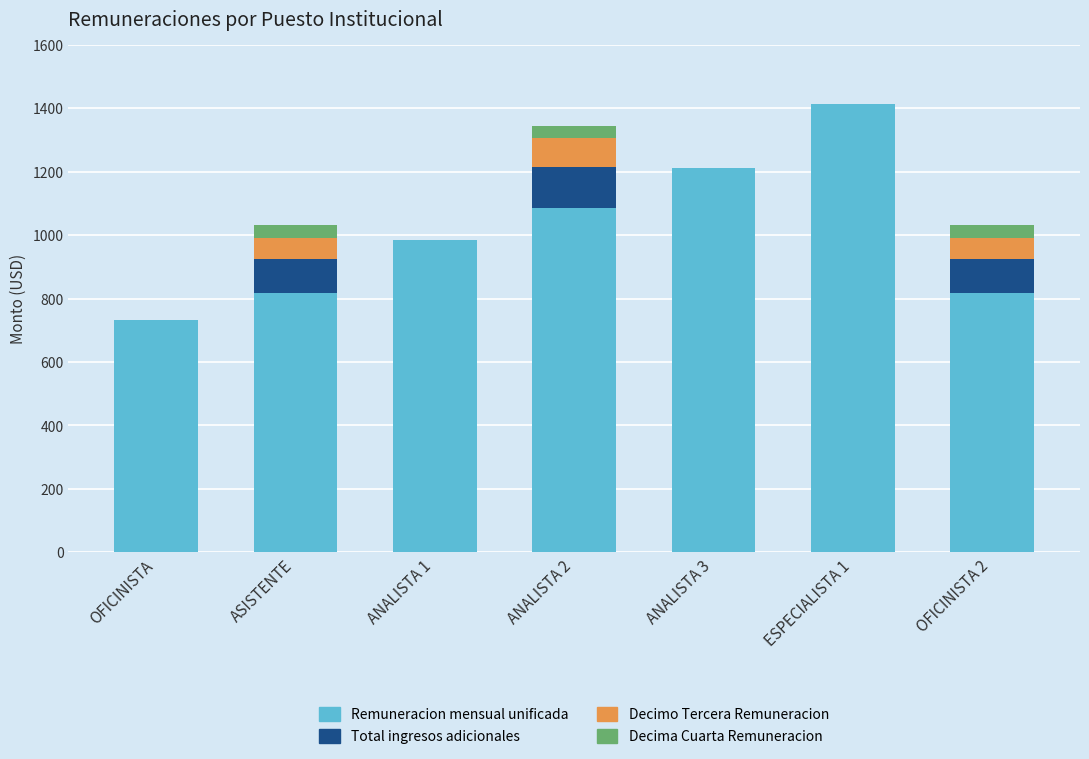

What is the maximum value for Remuneracion mensual unificada?

1412.0